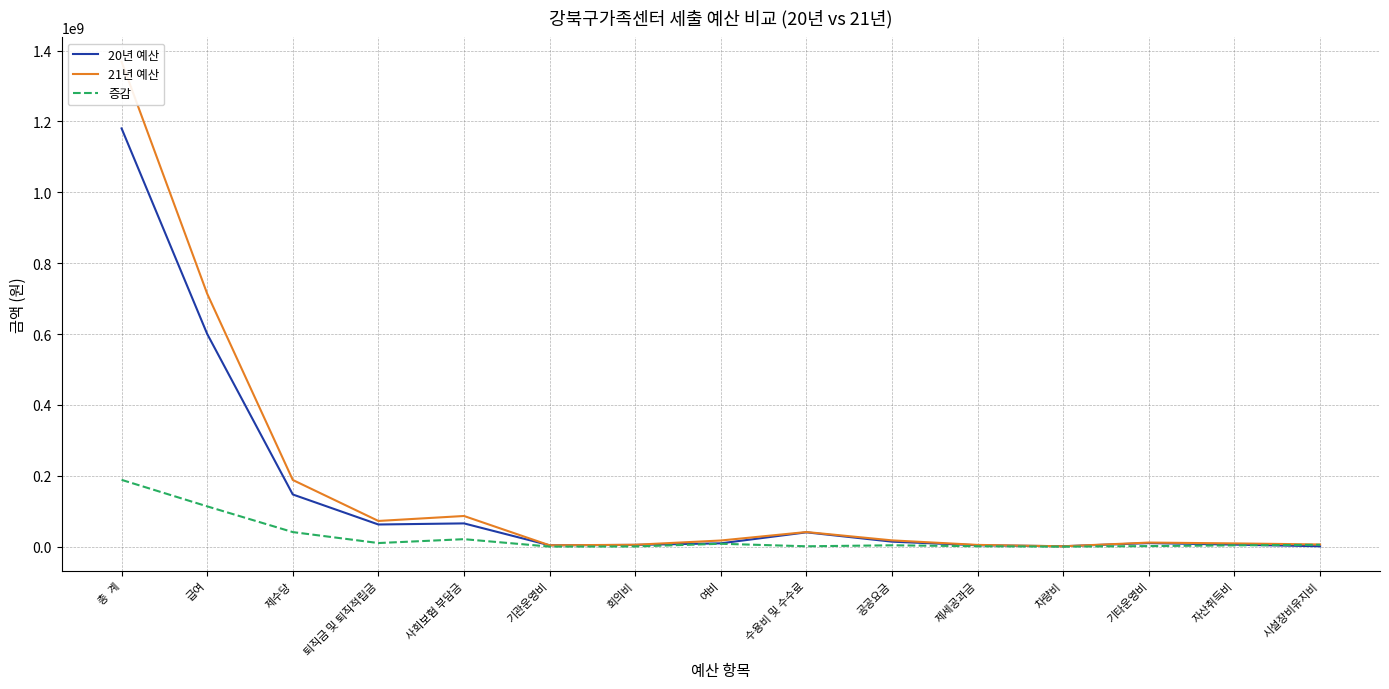

In 증감, how many points are higher than both neighbors (excluding endpoints)?

3